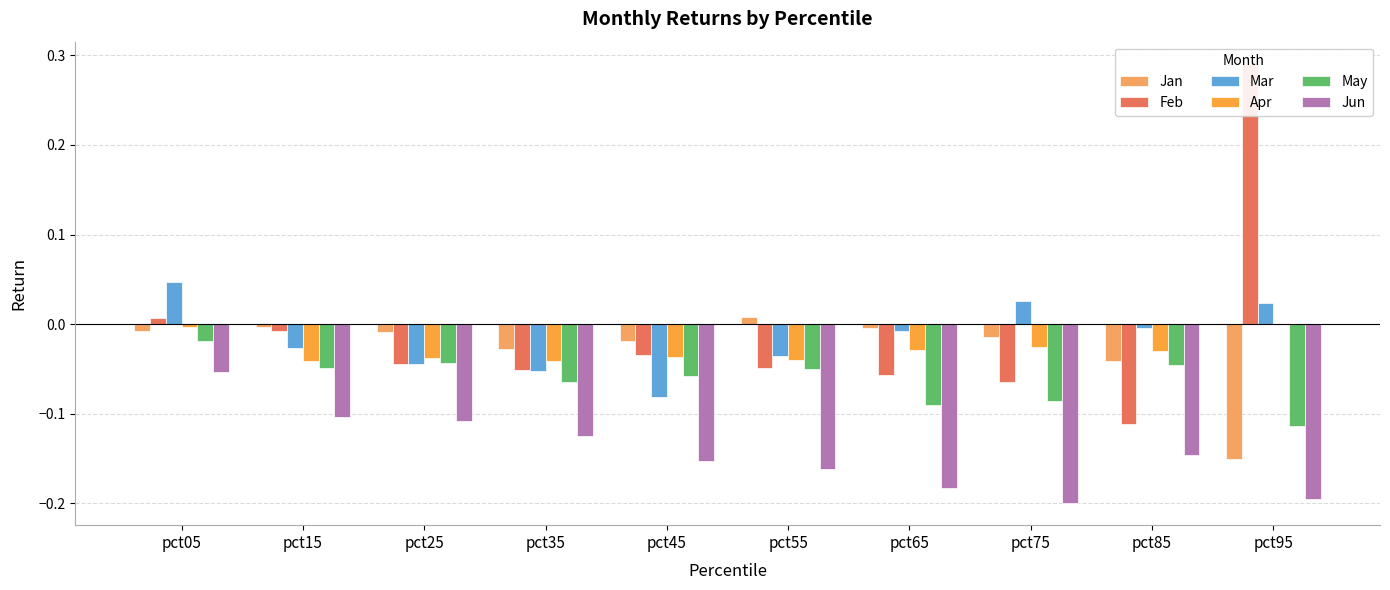

At which label does Feb reach its peak?

pct95